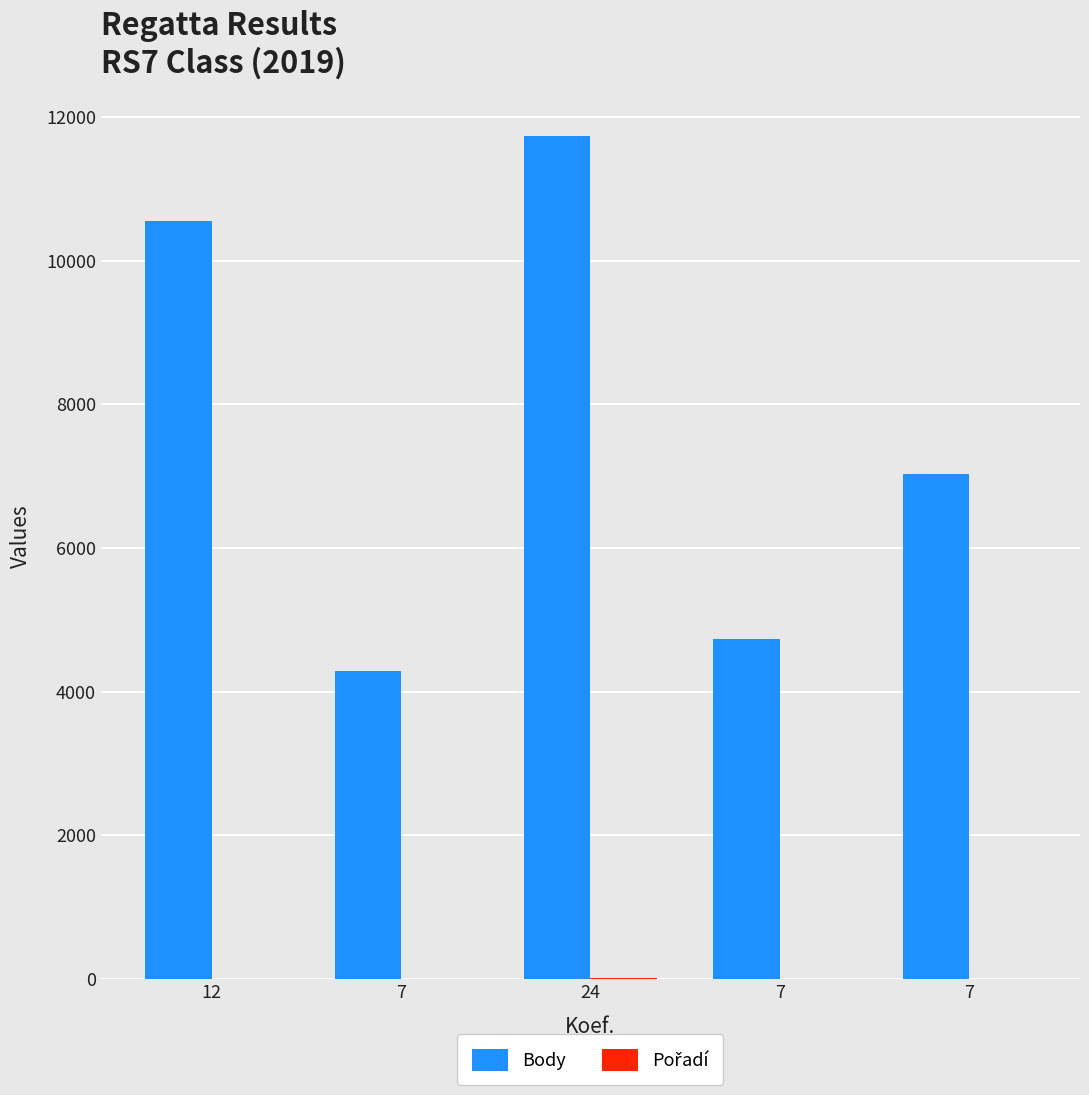

What is the label of the 3rd bar from the left?

24